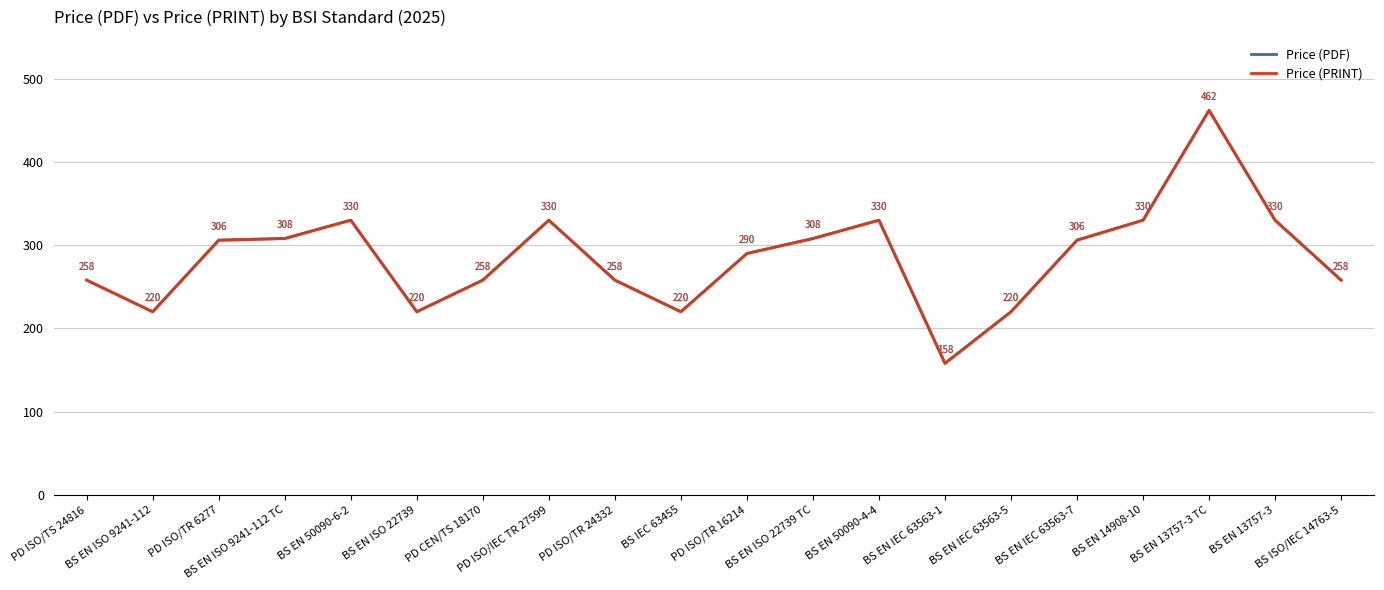

Is it true that Price (PRINT) equals 330 at PD ISO/IEC TR 27599?

True